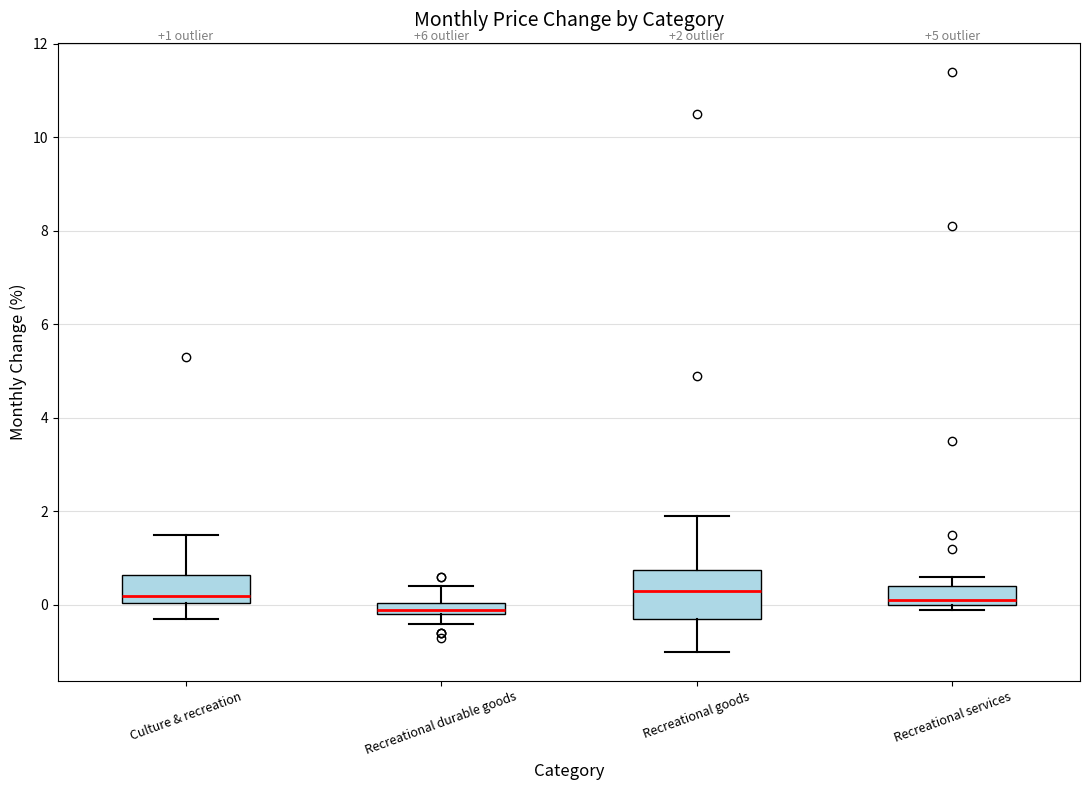

Which box's median line is the lowest?

Recreational durable goods